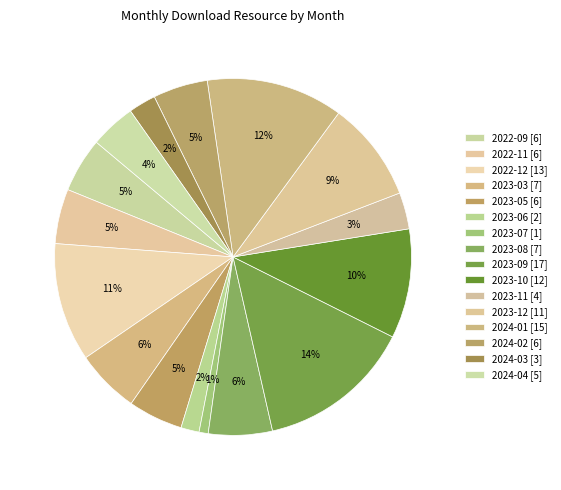

Does 2023-06 represent more than half of the total?

No